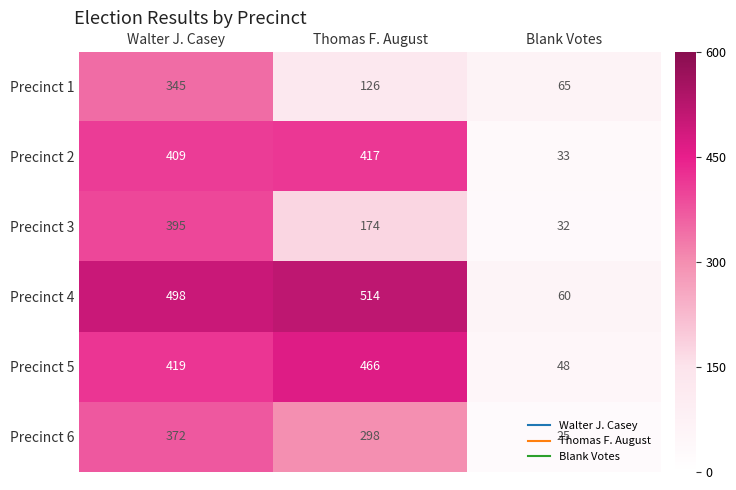

Rank the series at Thomas F. August from highest to lowest value.

Precinct 4, Precinct 5, Precinct 2, Precinct 6, Precinct 3, Precinct 1